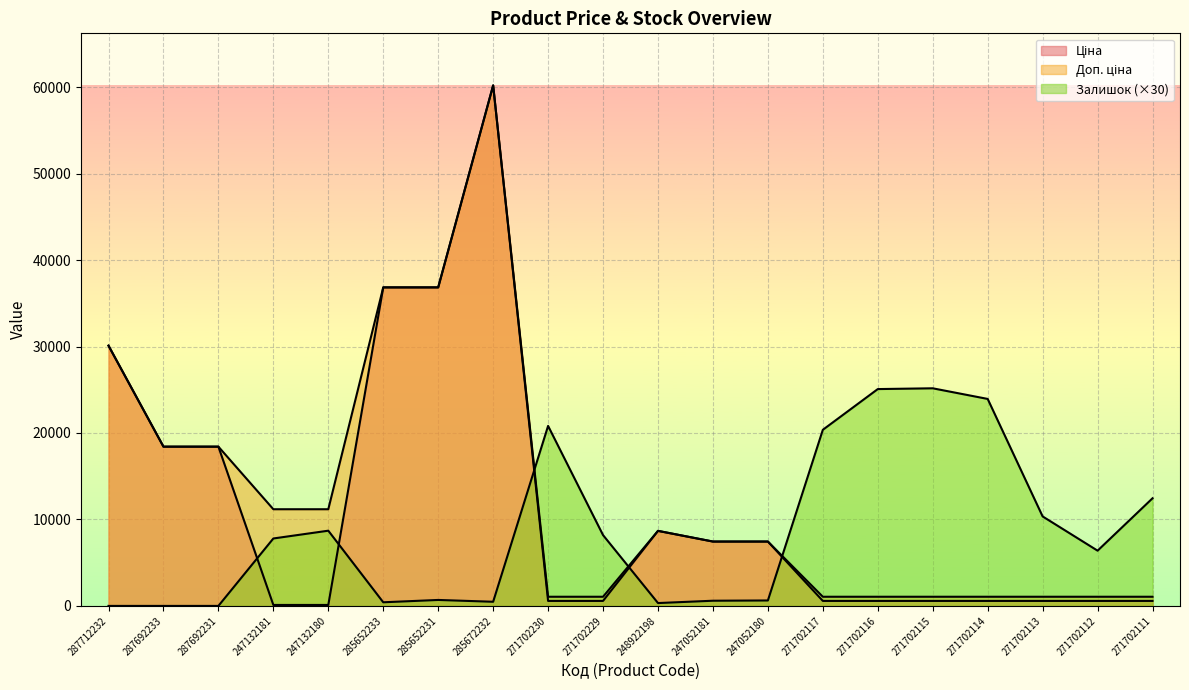

How many interior local valleys does the Залишок series have?

4